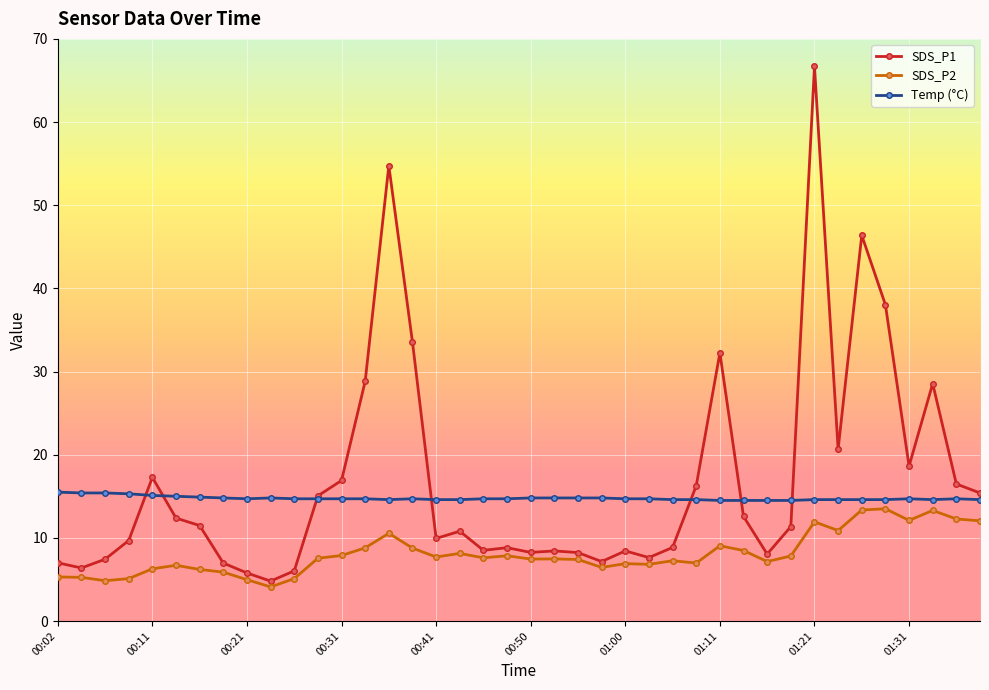

What is the average value of the SDS_P1 series?

16.8